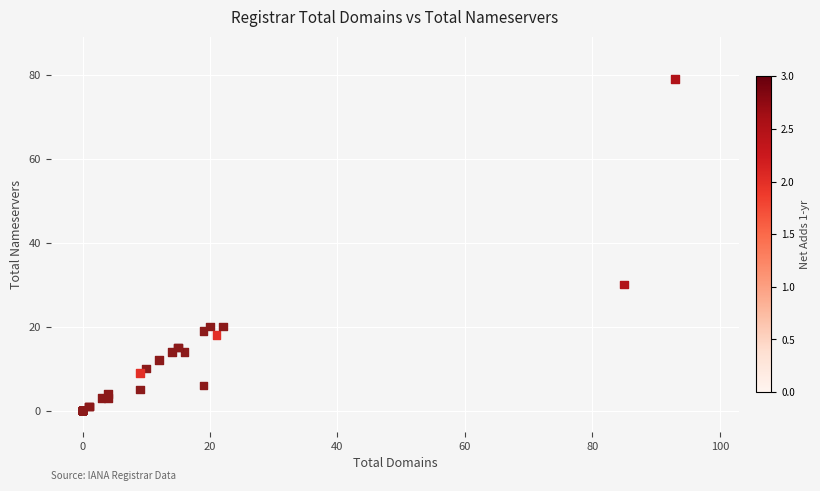

What Y value in the scatter plot is closest to 39?

30